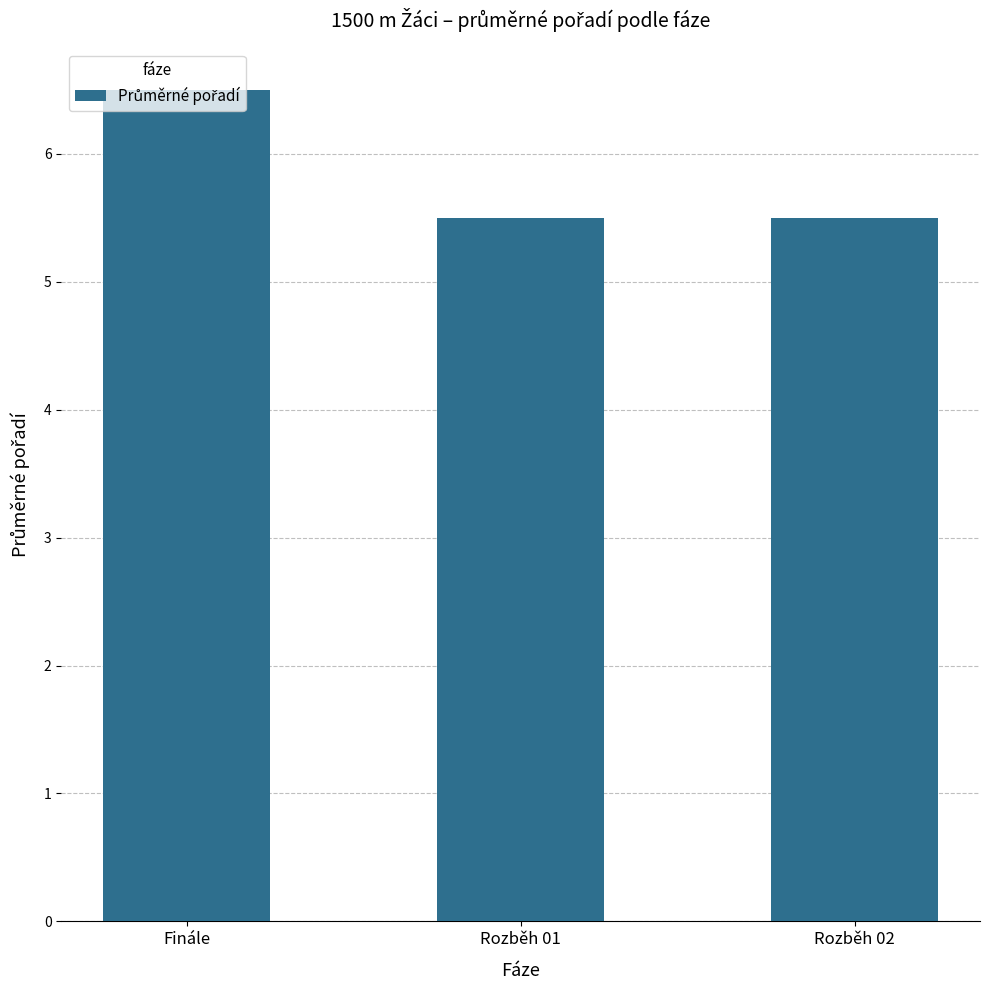

What is the sum of all values?

17.5